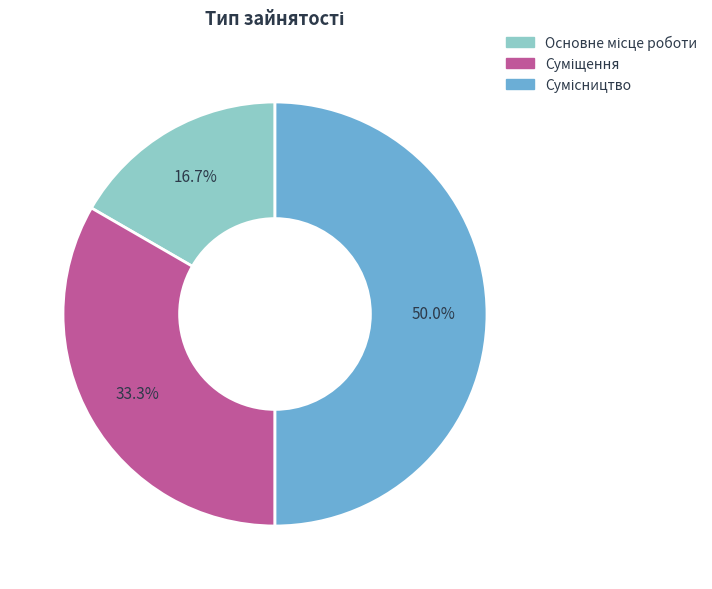

To the nearest percent, what is the difference between the Суміщення and Сумісництво slice percentages?

17%